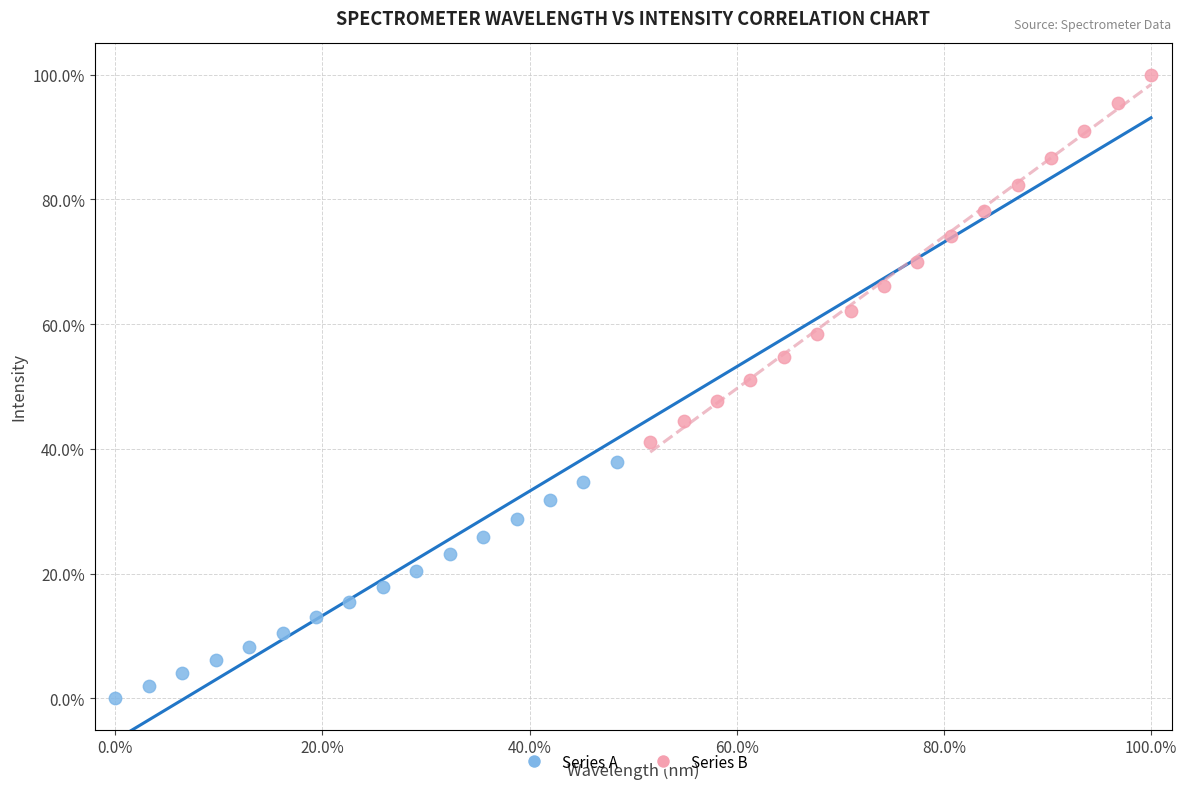

Which series reaches the minimum Y coordinate?

Series A